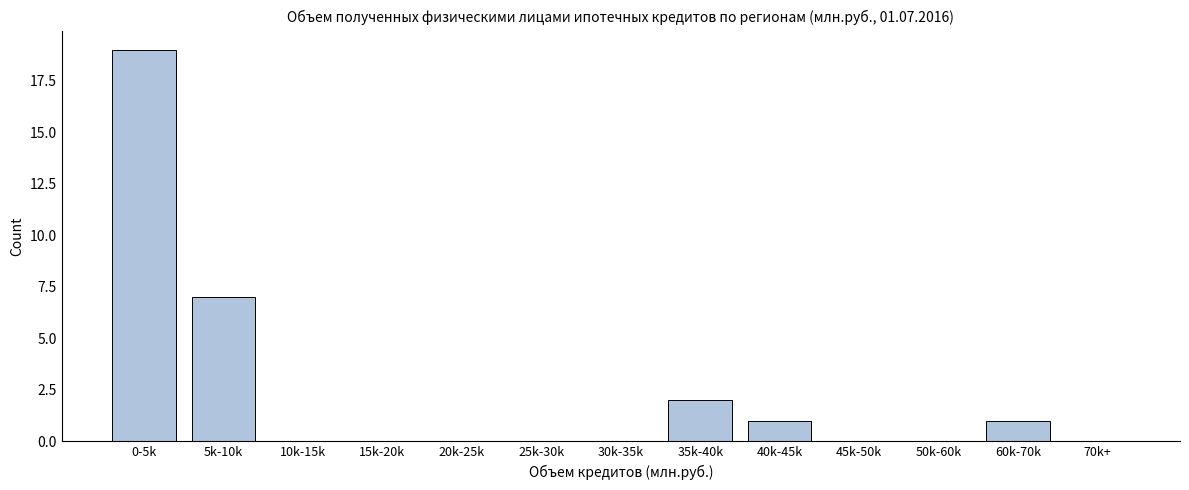

Reading left to right, extract all data points from this chart.

0-5k=19	5k-10k=7	10k-15k=0	15k-20k=0	20k-25k=0	25k-30k=0	30k-35k=0	35k-40k=2	40k-45k=1	45k-50k=0	50k-60k=0	60k-70k=1	70k+=0